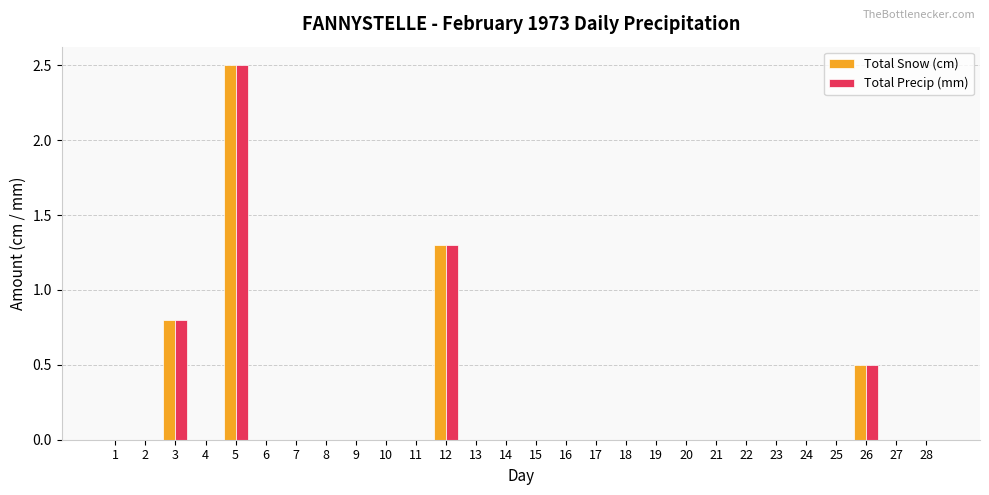

Reading left to right, list all the values displayed in this chart.

Total Snow (cm): 0.0	0.0	0.8	0.0	2.5	0.0	0.0	0.0	0.0	0.0	0.0	1.3	0.0	0.0	0.0	0.0	0.0	0.0	0.0	0.0	0.0	0.0	0.0	0.0	0.0	0.5	0.0	0.0
Total Precip (mm): 0.0	0.0	0.8	0.0	2.5	0.0	0.0	0.0	0.0	0.0	0.0	1.3	0.0	0.0	0.0	0.0	0.0	0.0	0.0	0.0	0.0	0.0	0.0	0.0	0.0	0.5	0.0	0.0